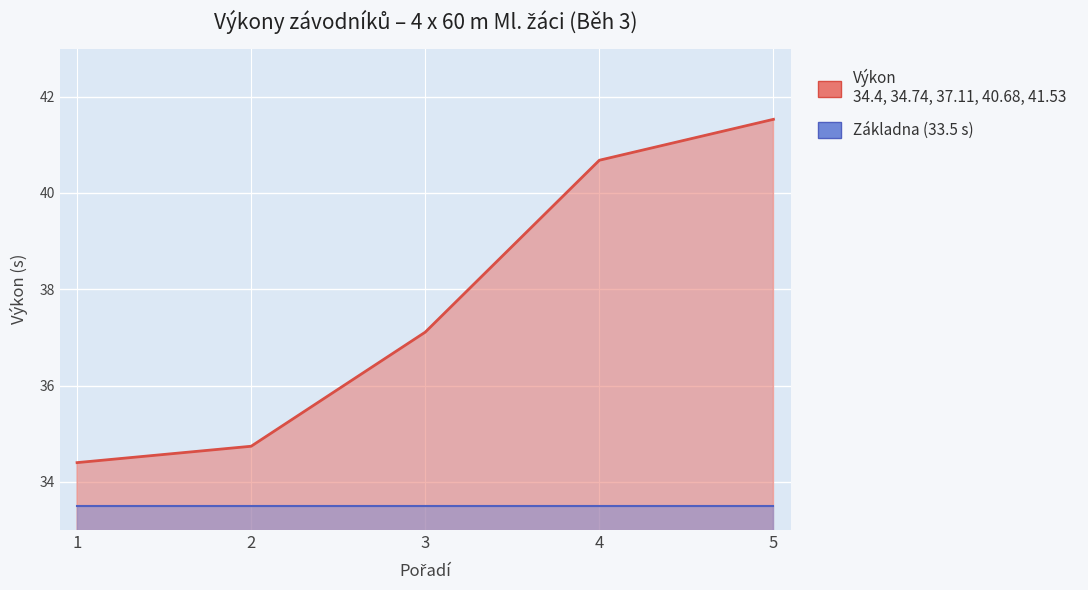

The value at 2 is 50.6. True or false?

False